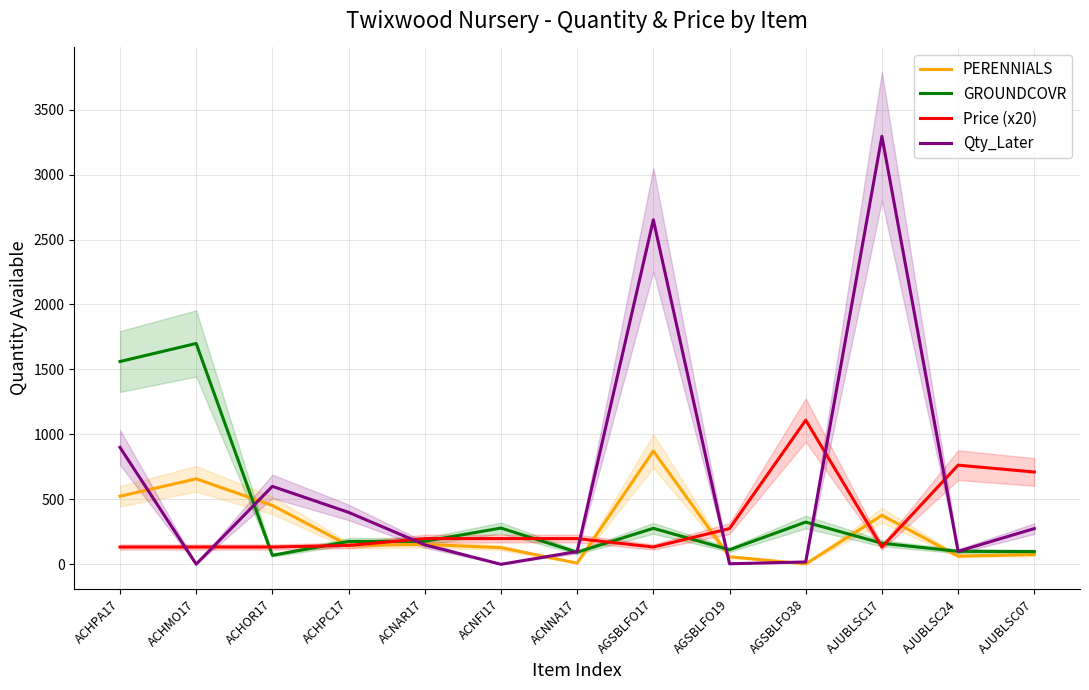

The PERENNIALS series shows 1253.5 at AGSBLFO17. True or false?

False